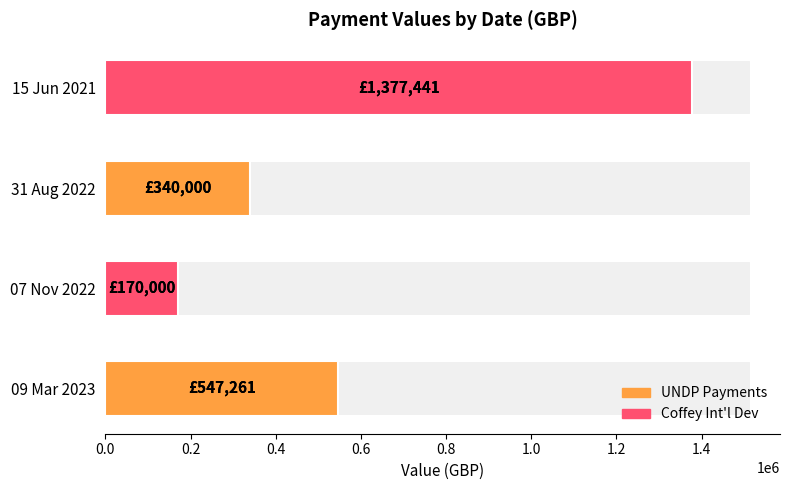

What is the change in value from 07 Nov 2022 to 15 Jun 2021?

+1207441